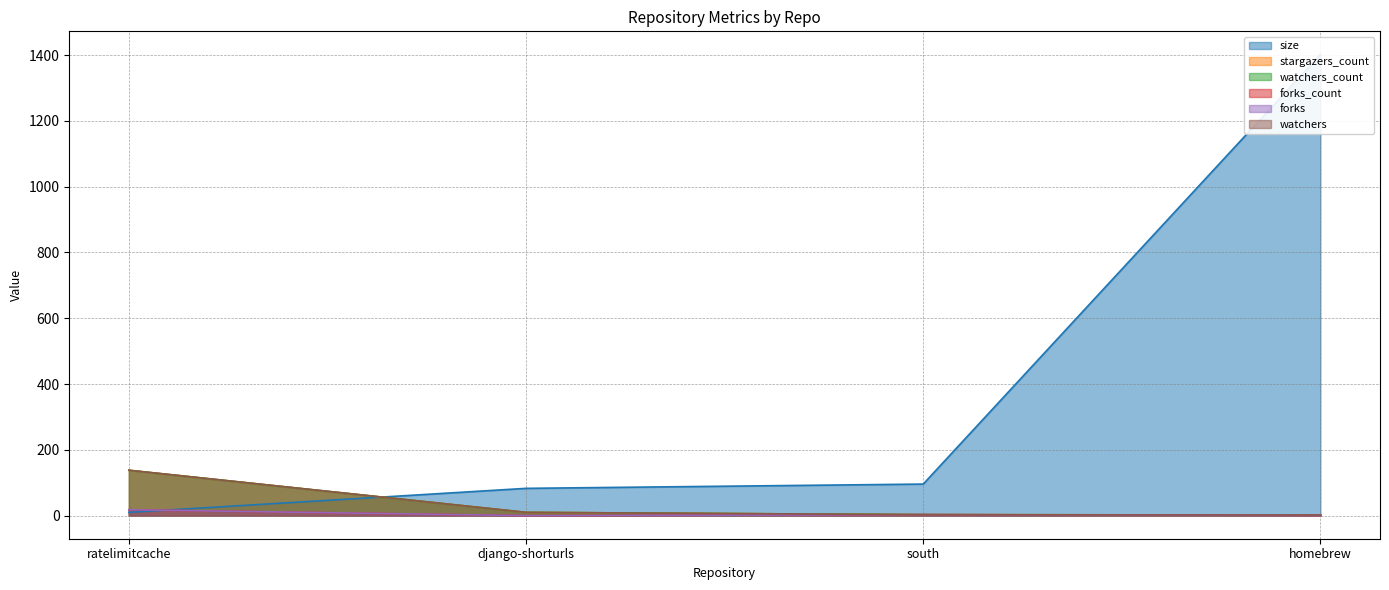

What is the difference between the second highest and second lowest values in the watchers_count series?

7